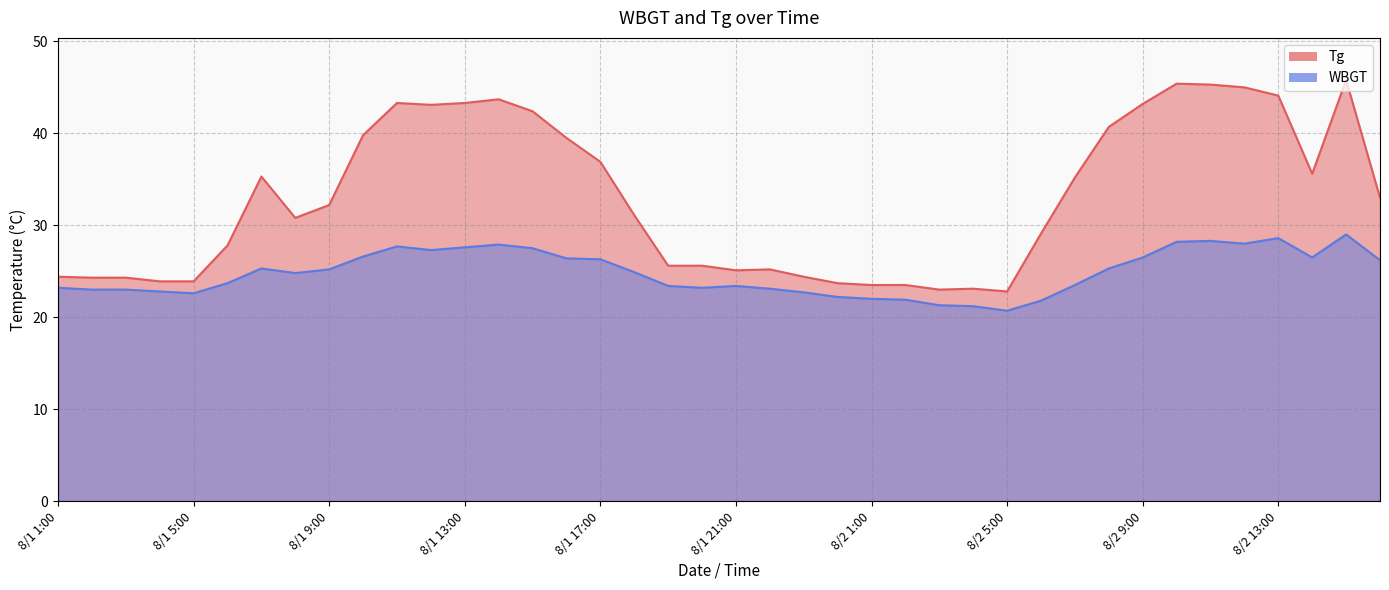

What are all the series names shown in the legend?

Tg, WBGT